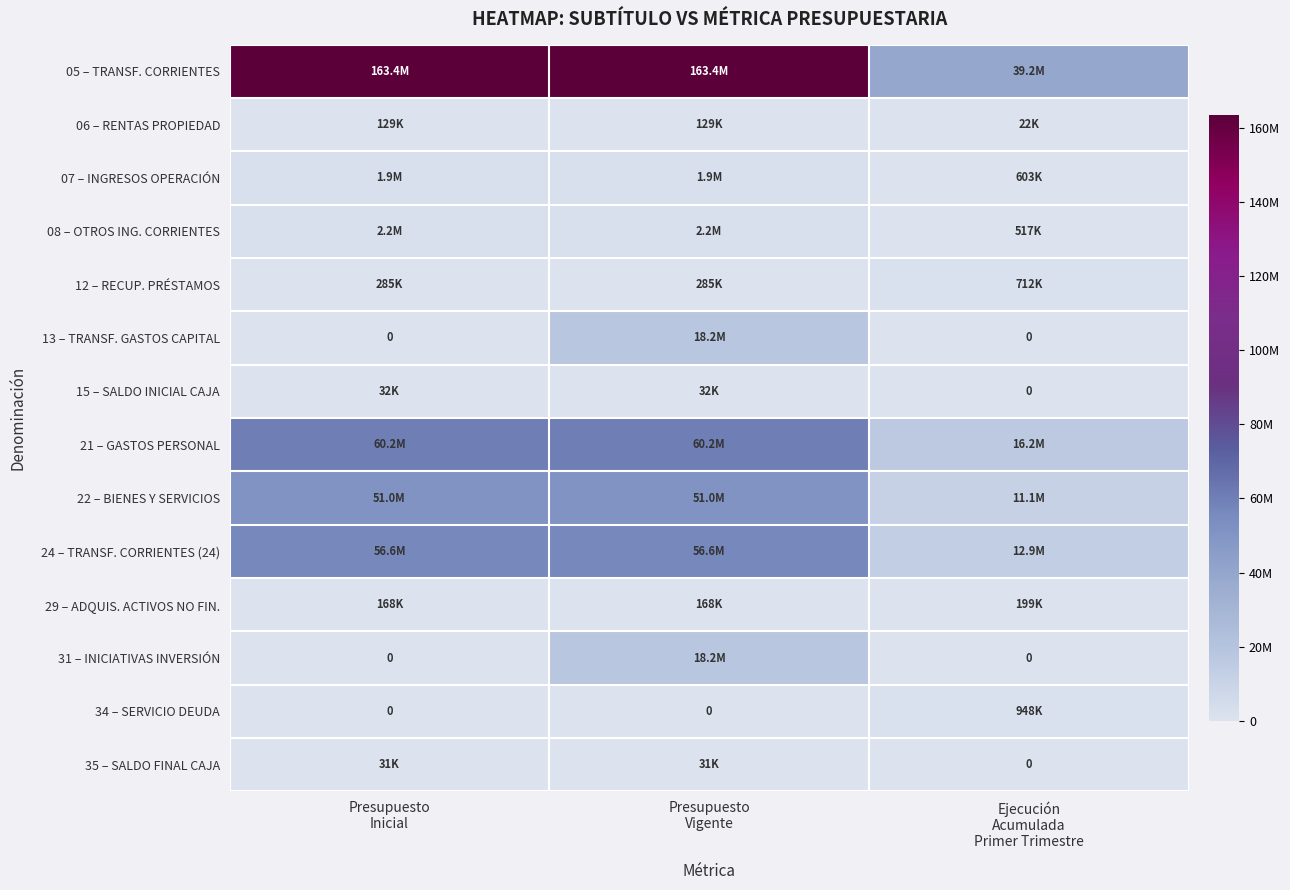

At how many categories does at least one series exceed 103841392?

2